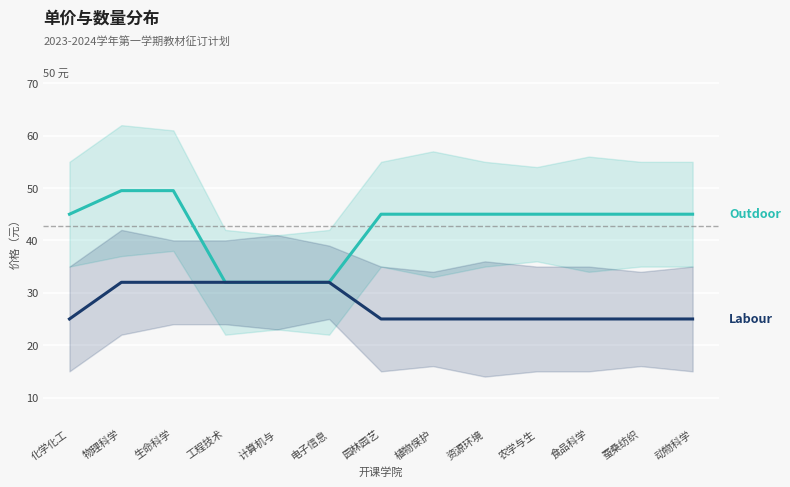

At which label does Labour reach its minimum?

化学化工